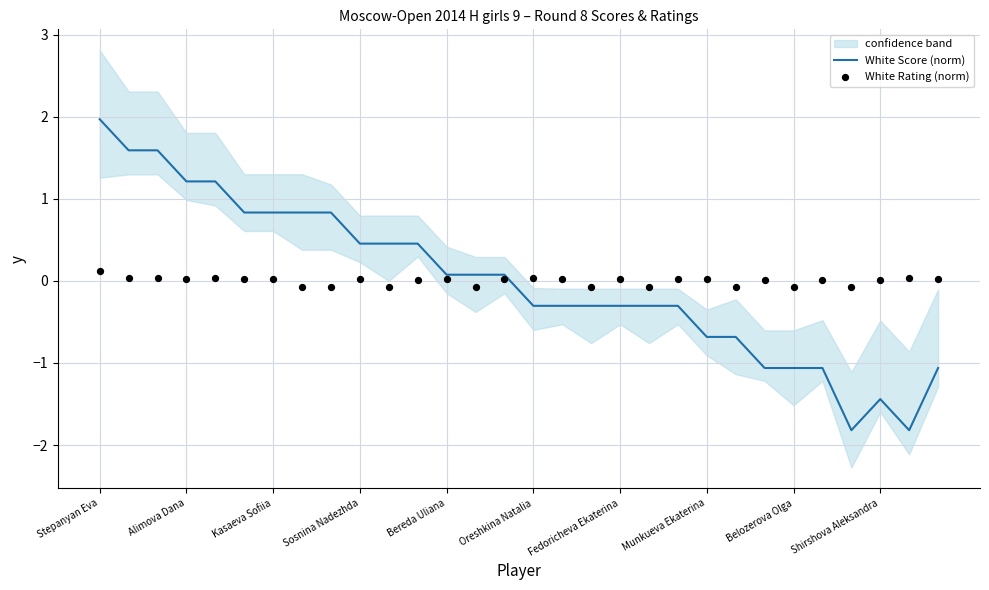

What is the highest value of the White Score (norm) series?

2.0